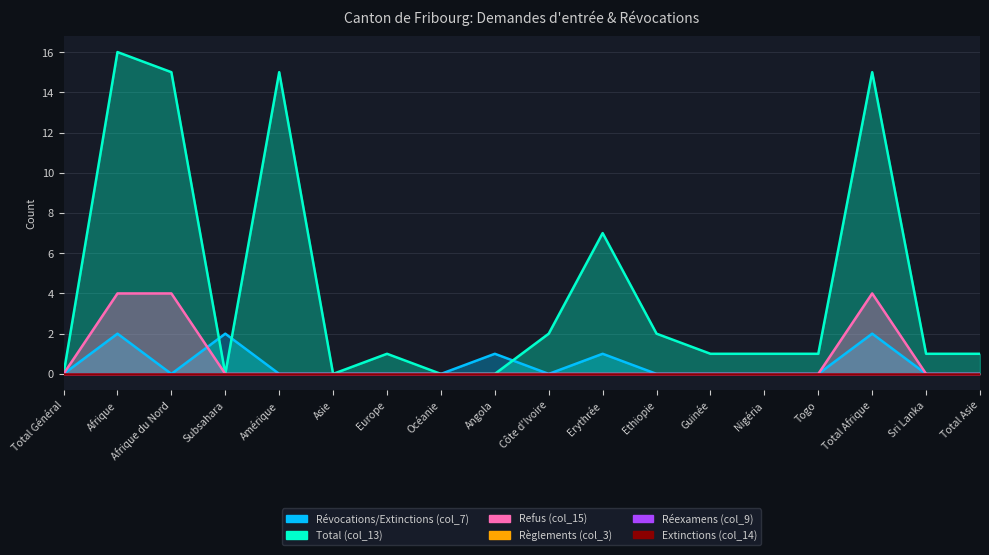

How many data points in Total (col_13) are above 1?

7